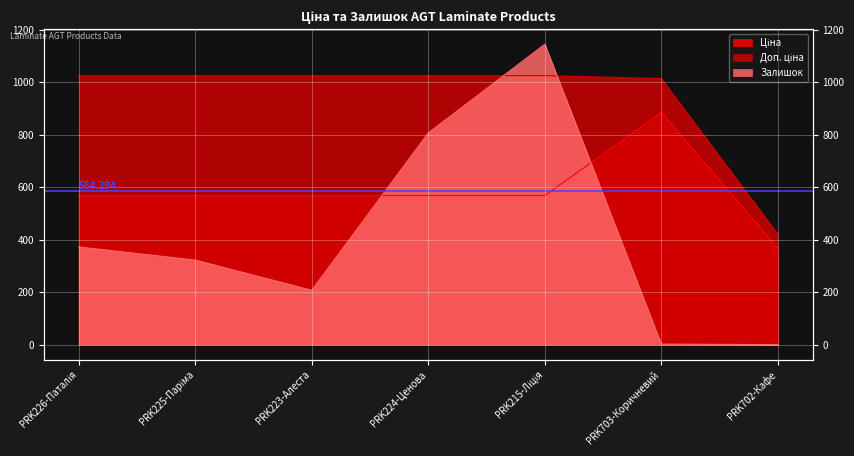

How many categories are shown in the chart?

7